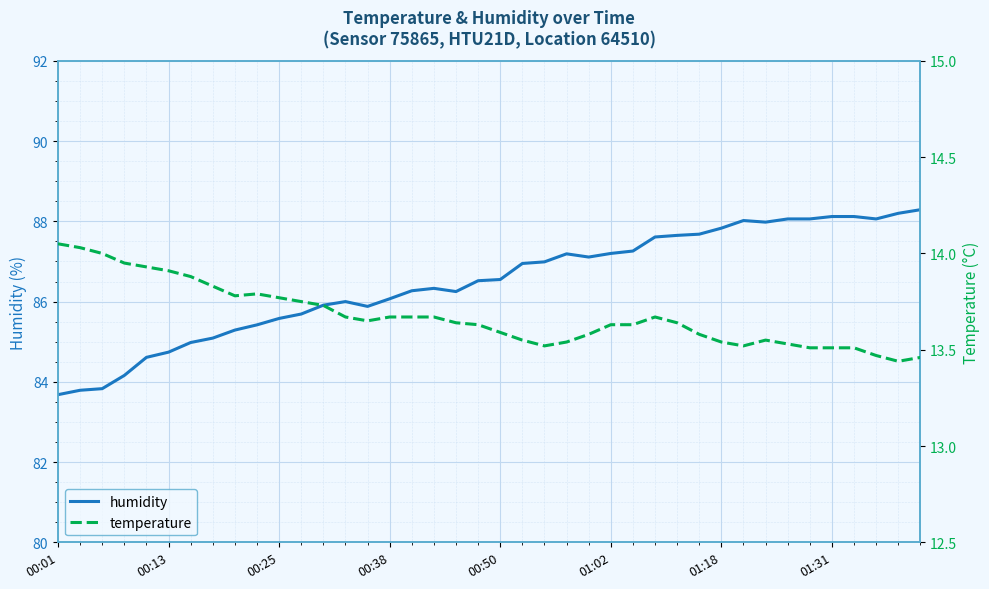

True or false: temperature and humidity intersect in this chart.

False